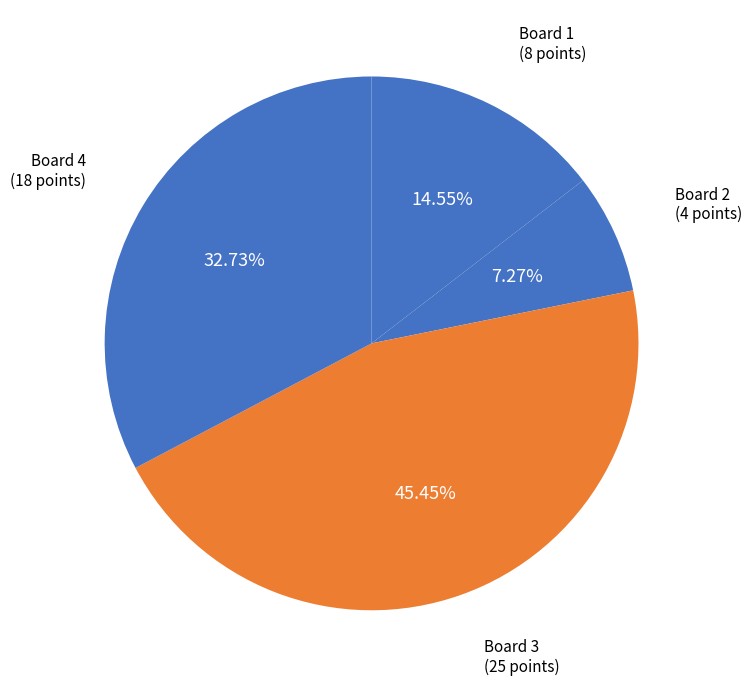

Is there any slice that represents more than half of the pie?

No